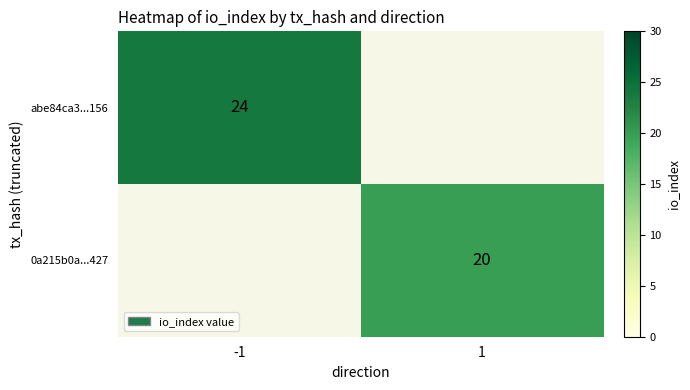

Is it true that abe84ca3...156 equals 24 at -1?

True